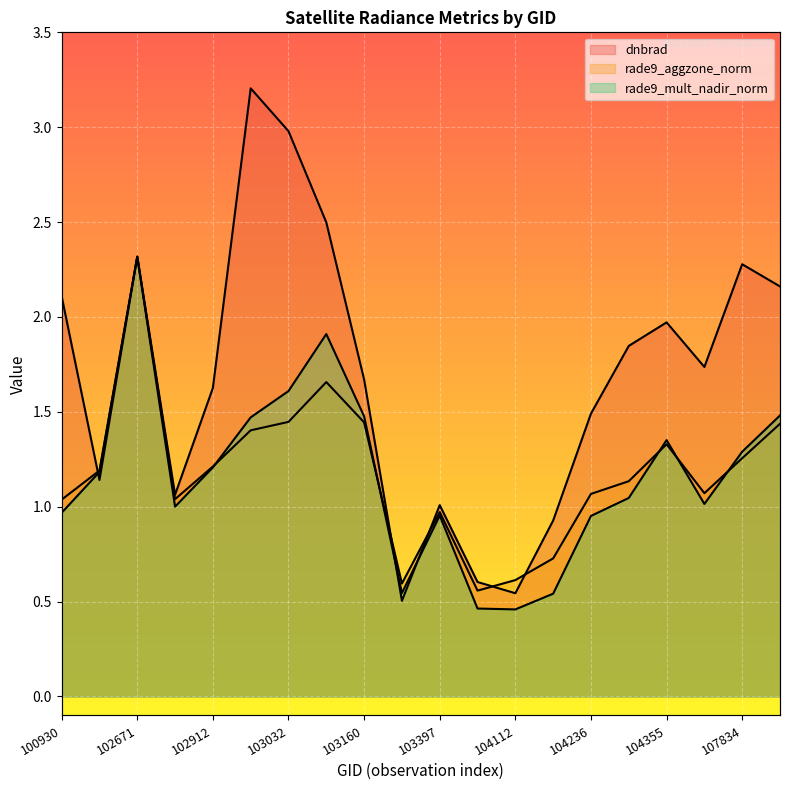

What is the value of the rade9_mult_nadir_norm point at the 11th from the left?

1.0